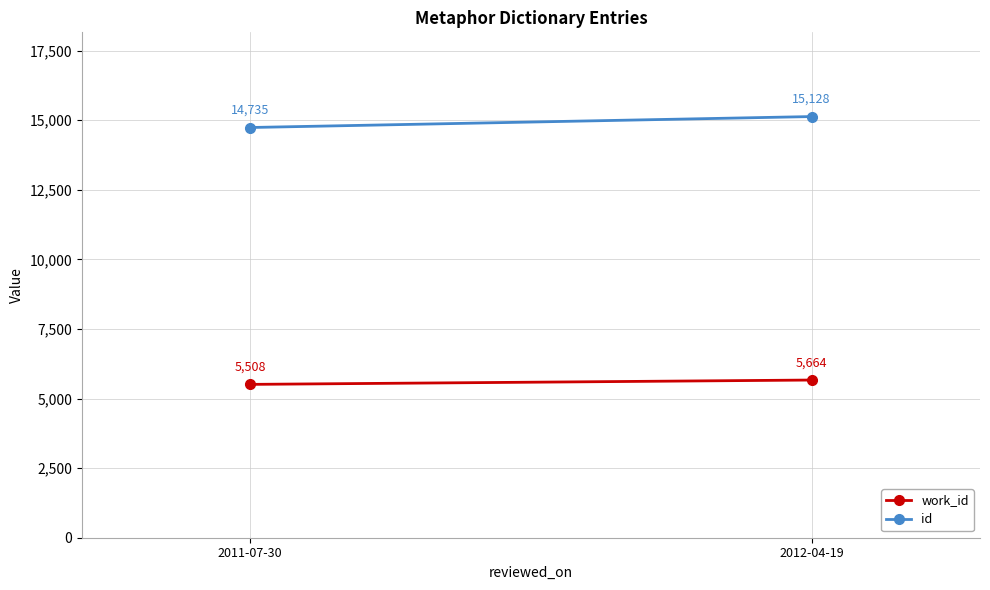

Rank the categories by work_id value from highest to lowest.

2012-04-19, 2011-07-30